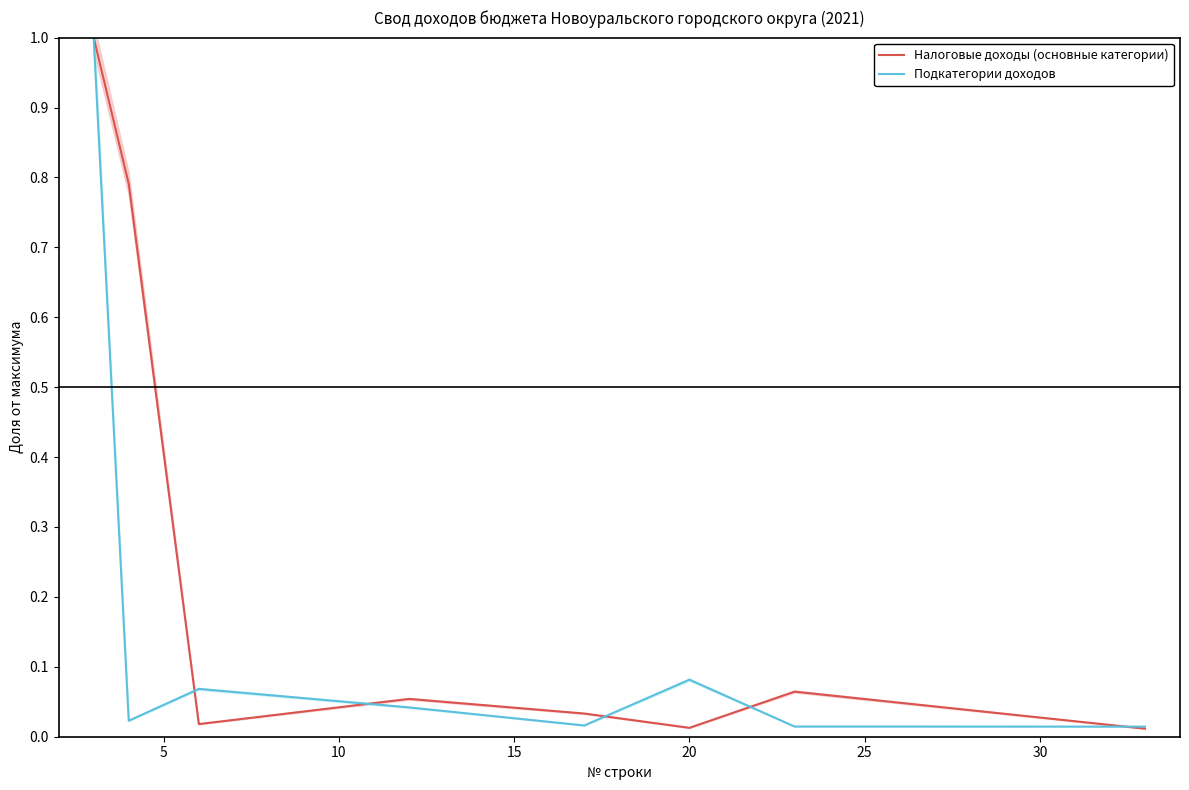

Reading left to right, what are all the values shown in this chart?

Налоговые доходы (основные категории): 1.0	0.8	0.0	0.1	0.0	0.0	0.1	0.0
Подкатегории доходов: 1.0	0.0	0.1	0.0	0.0	0.1	0.0	0.0